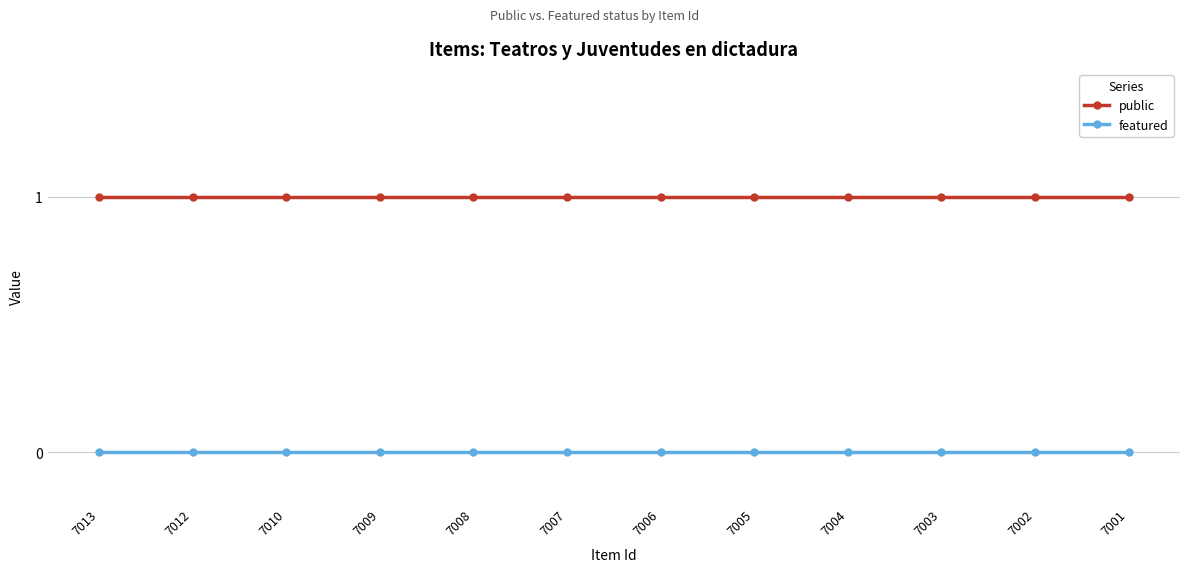

Is the value of featured at 7007 greater than the value of public at 7008?

No